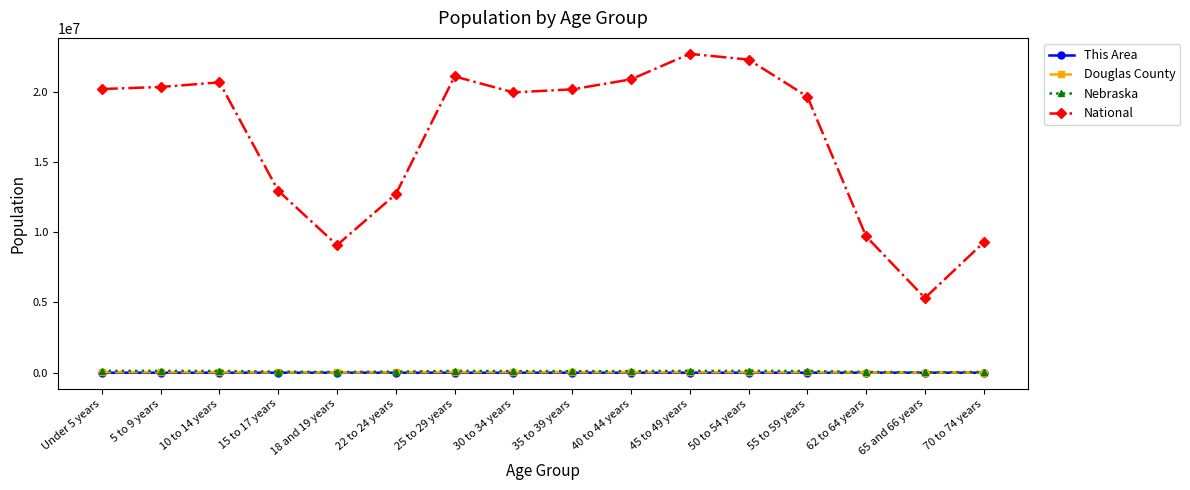

True or false: Douglas County and National cross at least once.

False